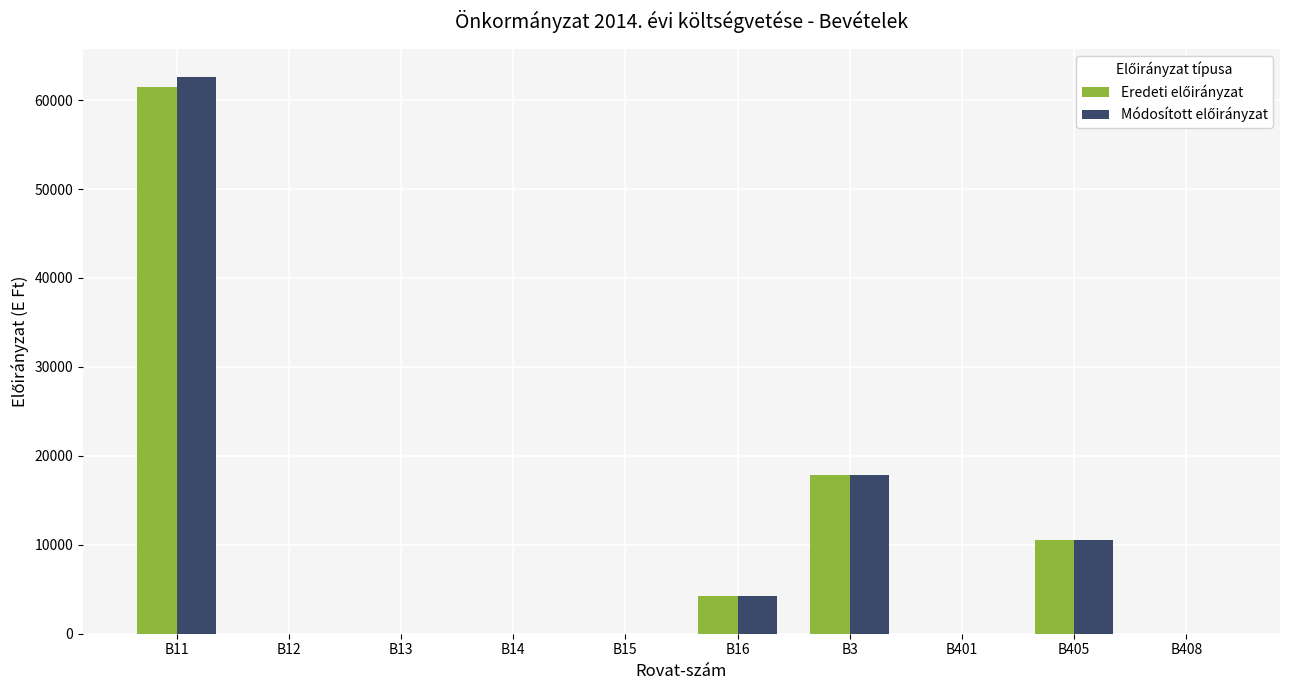

Which label corresponds to the largest value in the chart?

B11